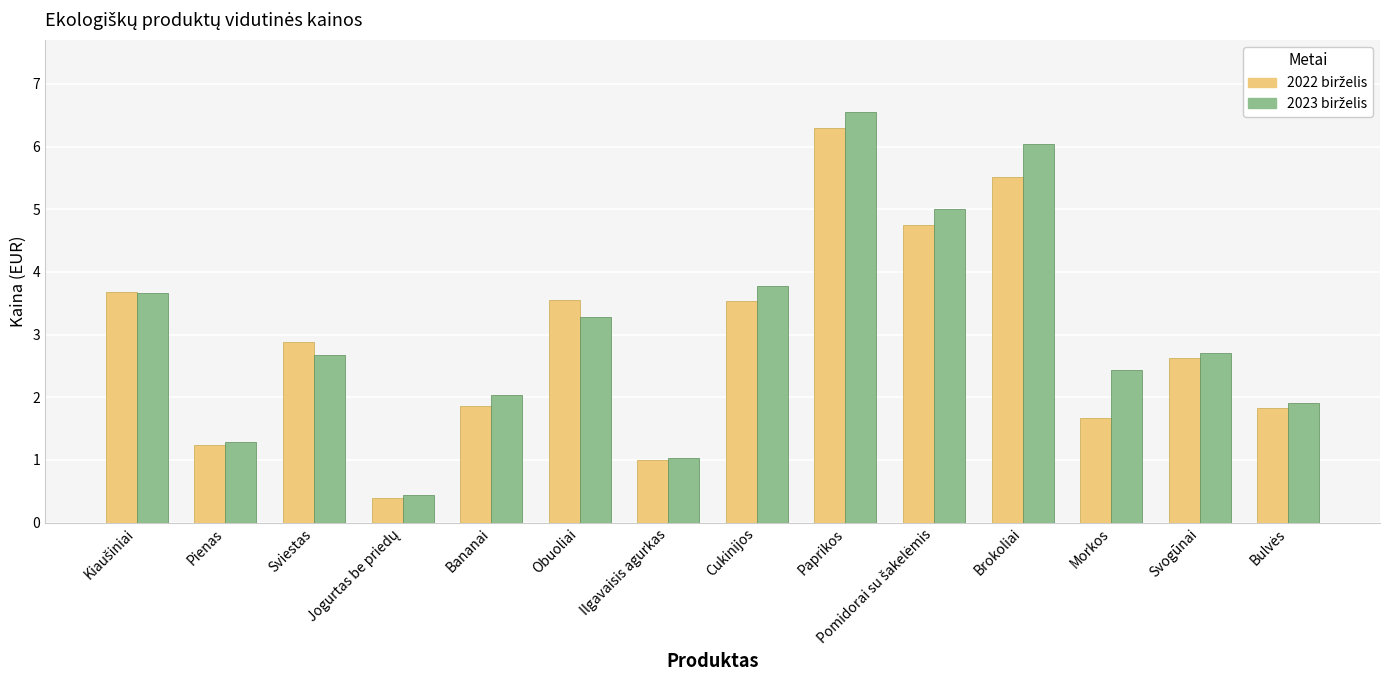

Which category has the highest value across all series?

Paprikos